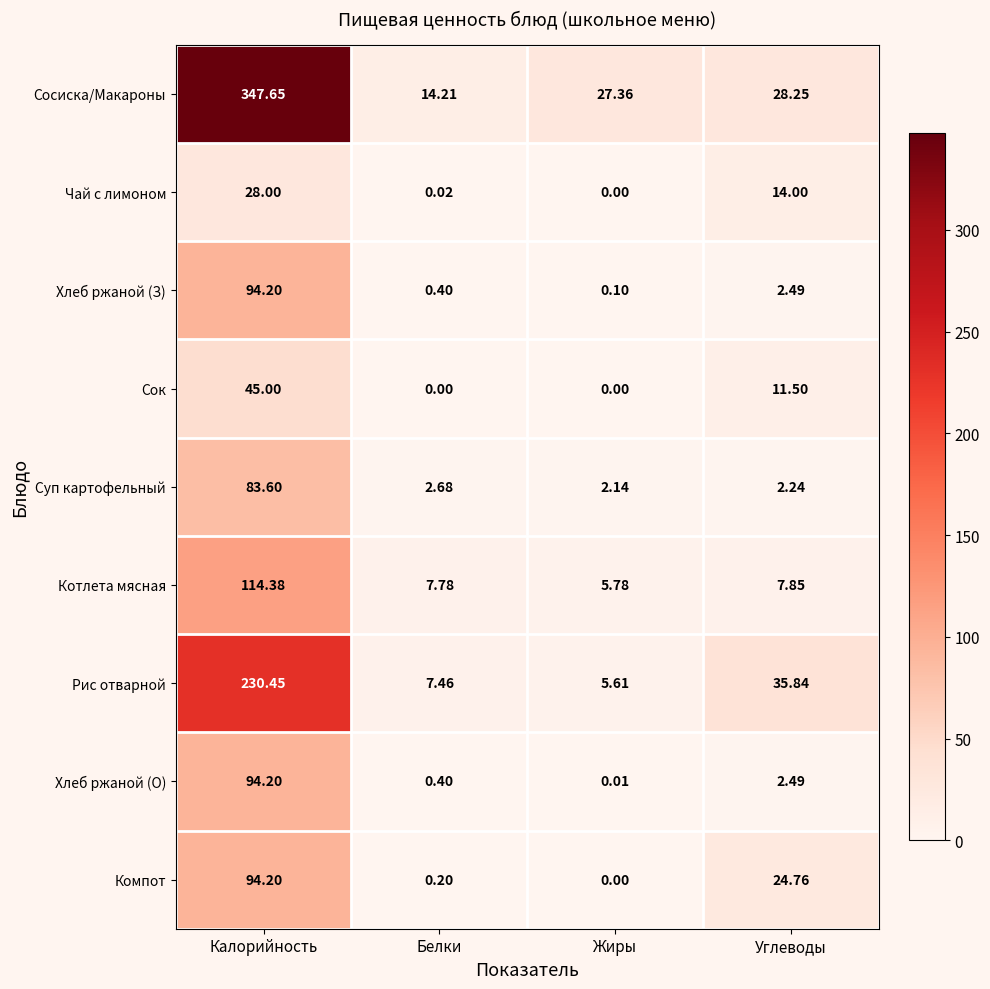

List the labels in order of Хлеб ржаной (О) value, smallest first.

Жиры, Белки, Углеводы, Калорийность